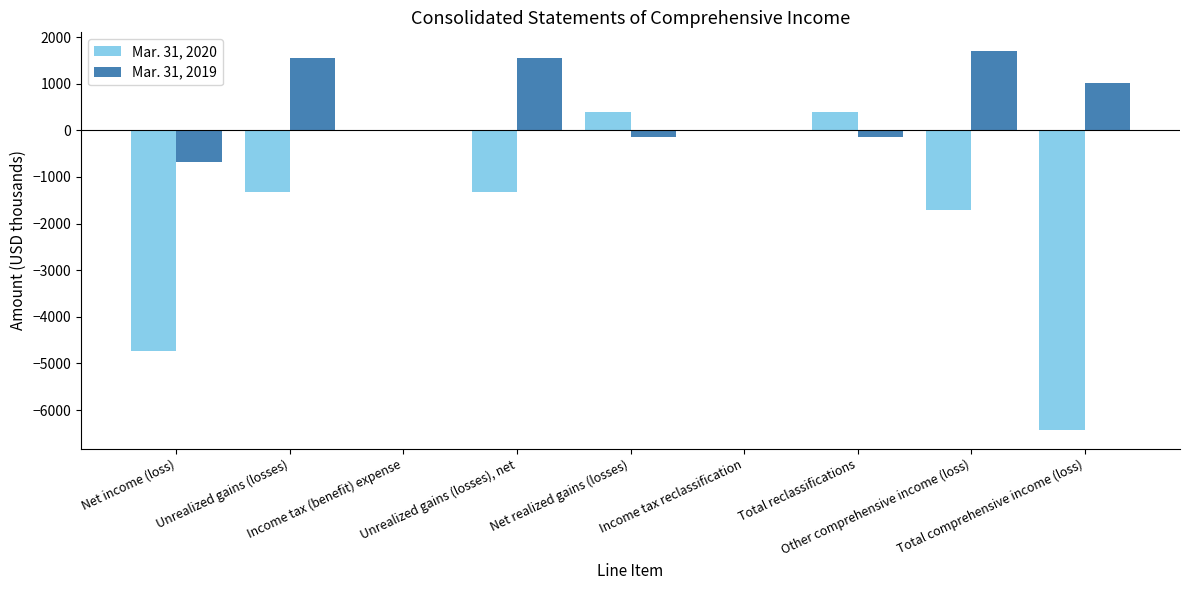

Which series has the largest range (max minus min)?

Mar. 31, 2020